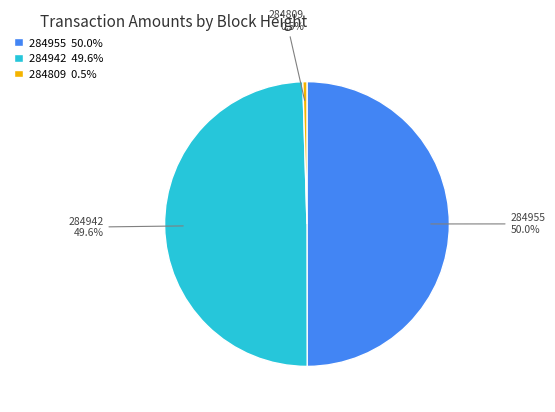

Does 284809 account for over 50% of the chart?

No